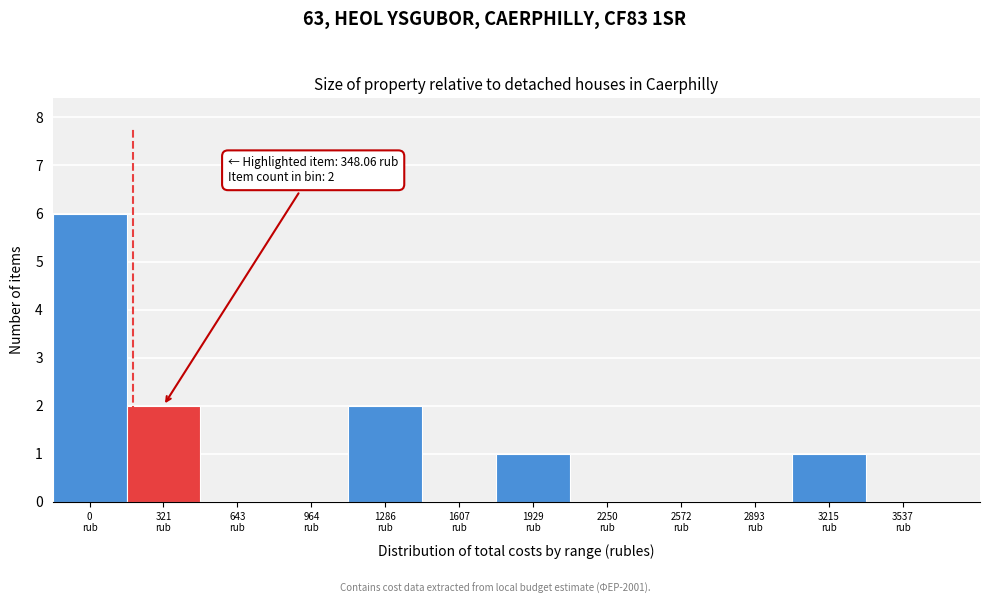

What is the greatest value displayed?

6